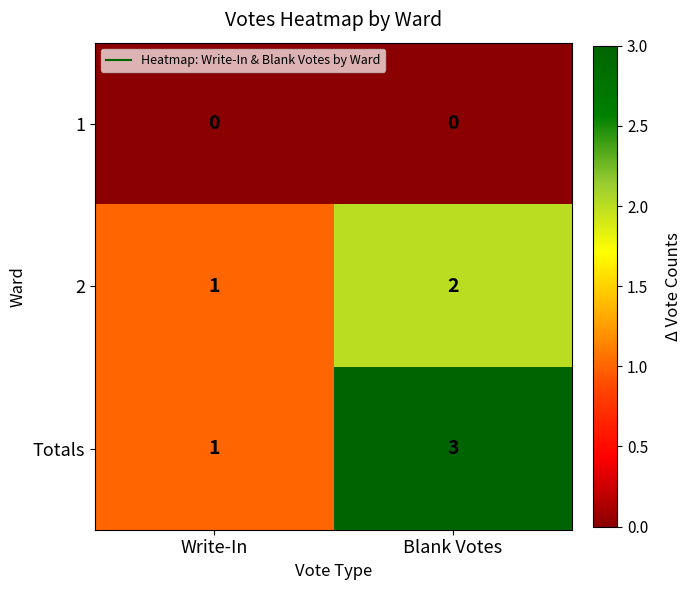

At which label is Totals closest to 2?

Write-In